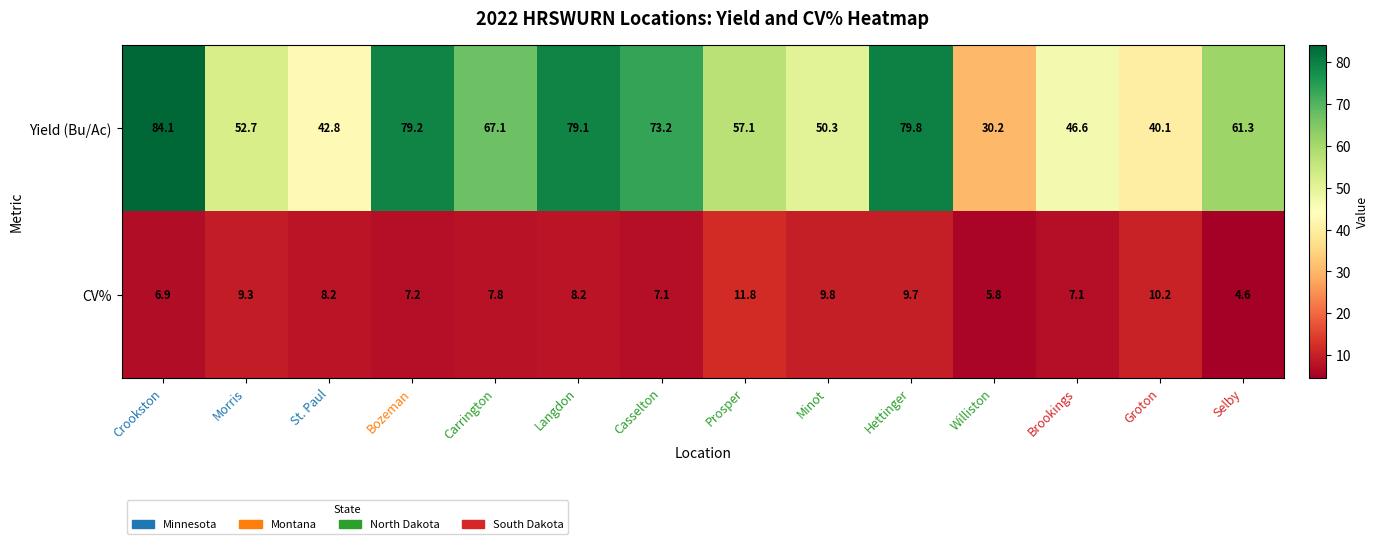

At how many categories does at least one series exceed 10?

14